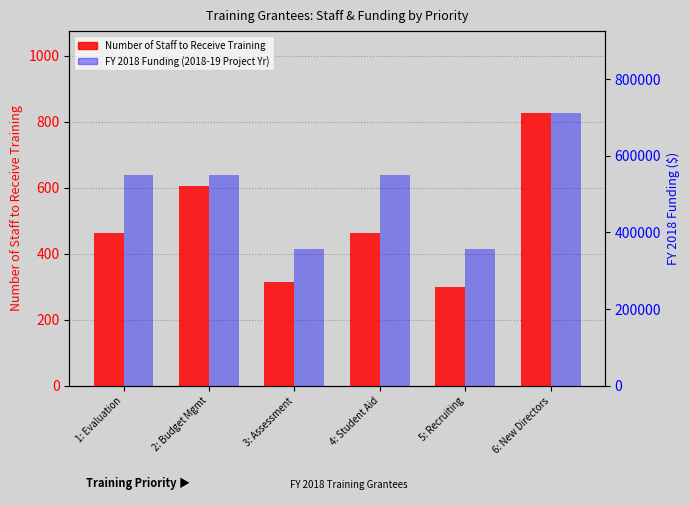

At how many categories does at least one series exceed 17934?

6